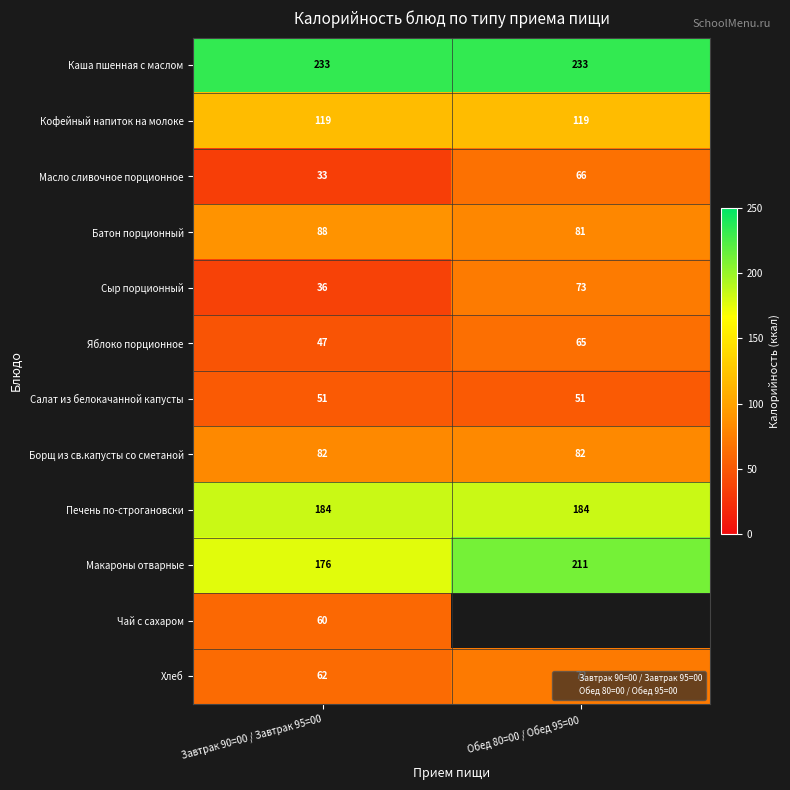

What is the sum of all Борщ из св.капусты со сметаной values?

164